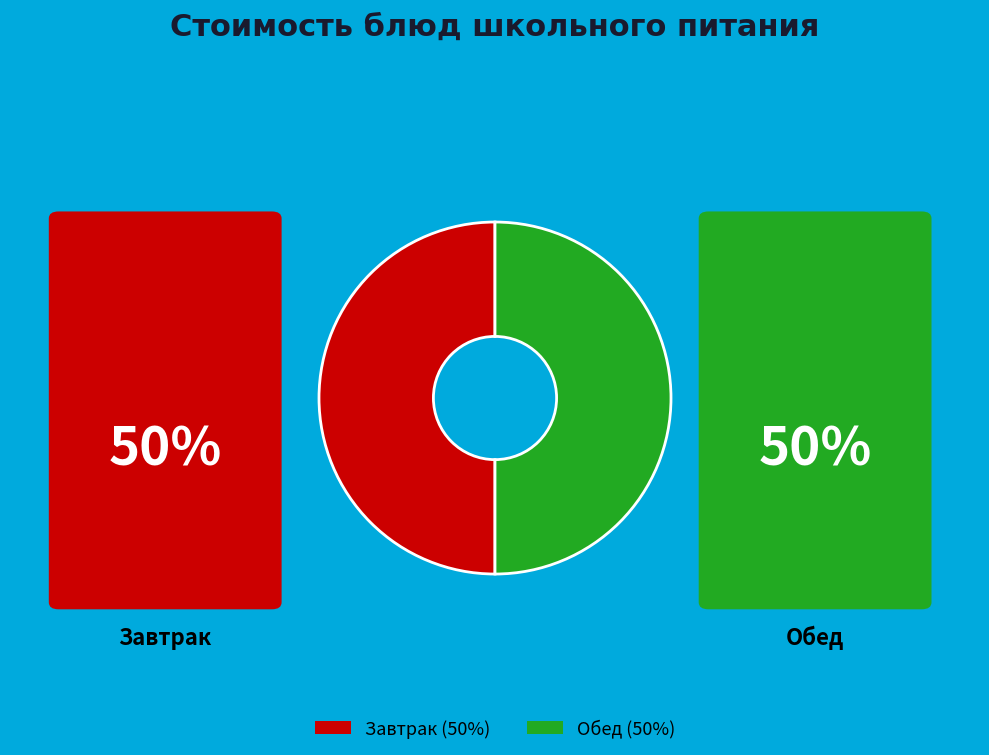

Is it true that Завтрак (50%) is 50% of the pie?

True